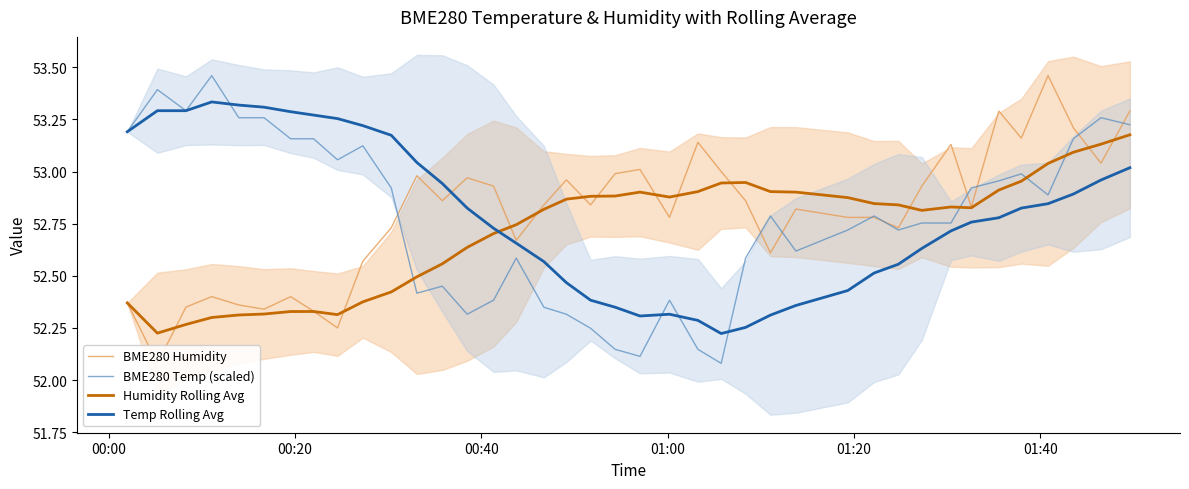

What is the difference between the maximum and minimum values in the BME280 Temp (scaled) series?

1.4